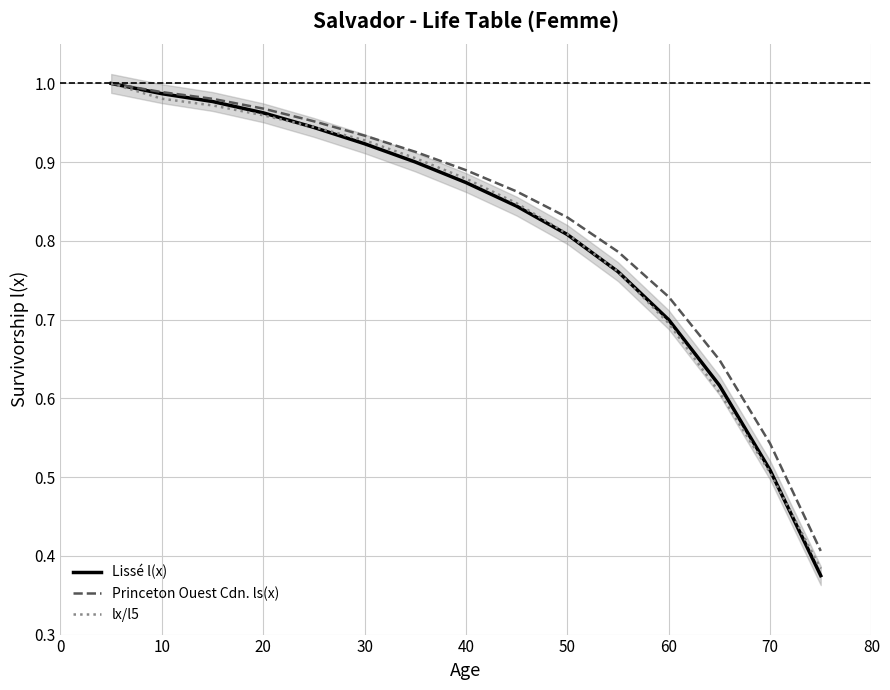

How many data points does each series have?

15